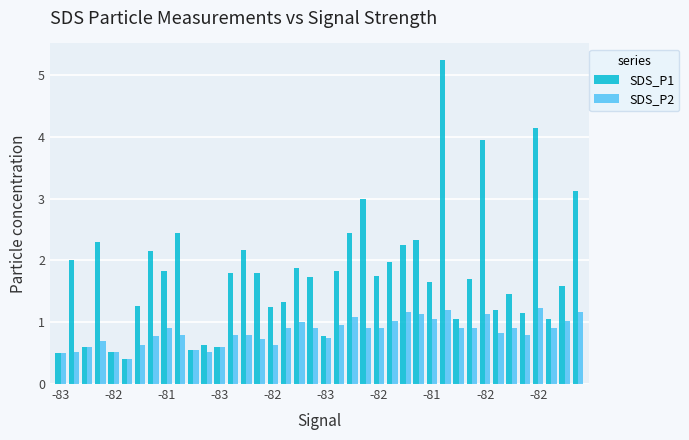

What is the lowest value of the SDS_P2 series?

0.4